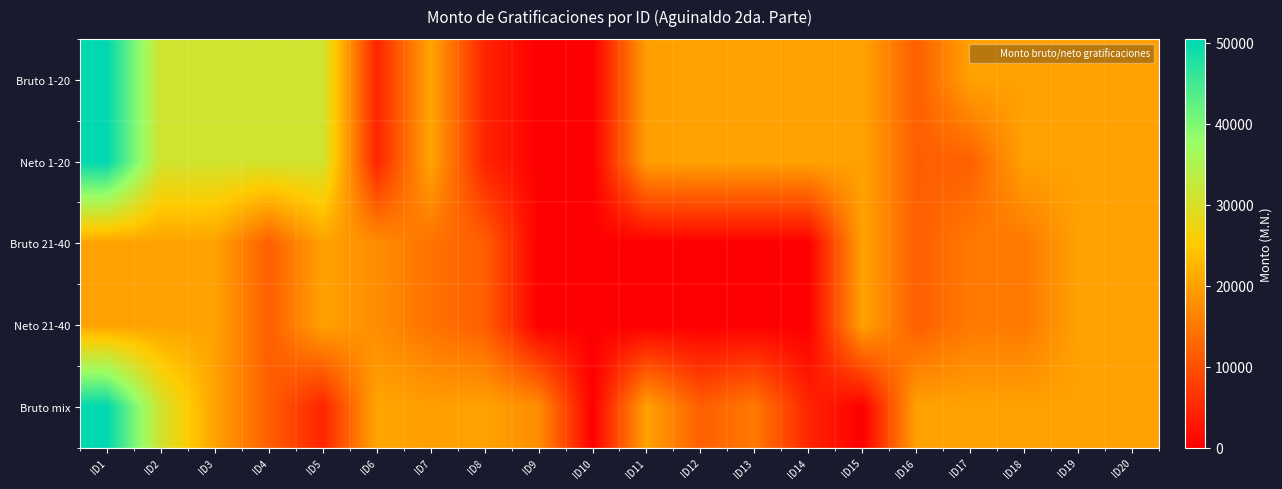

Which series has the largest total across all categories?

Bruto 1-20